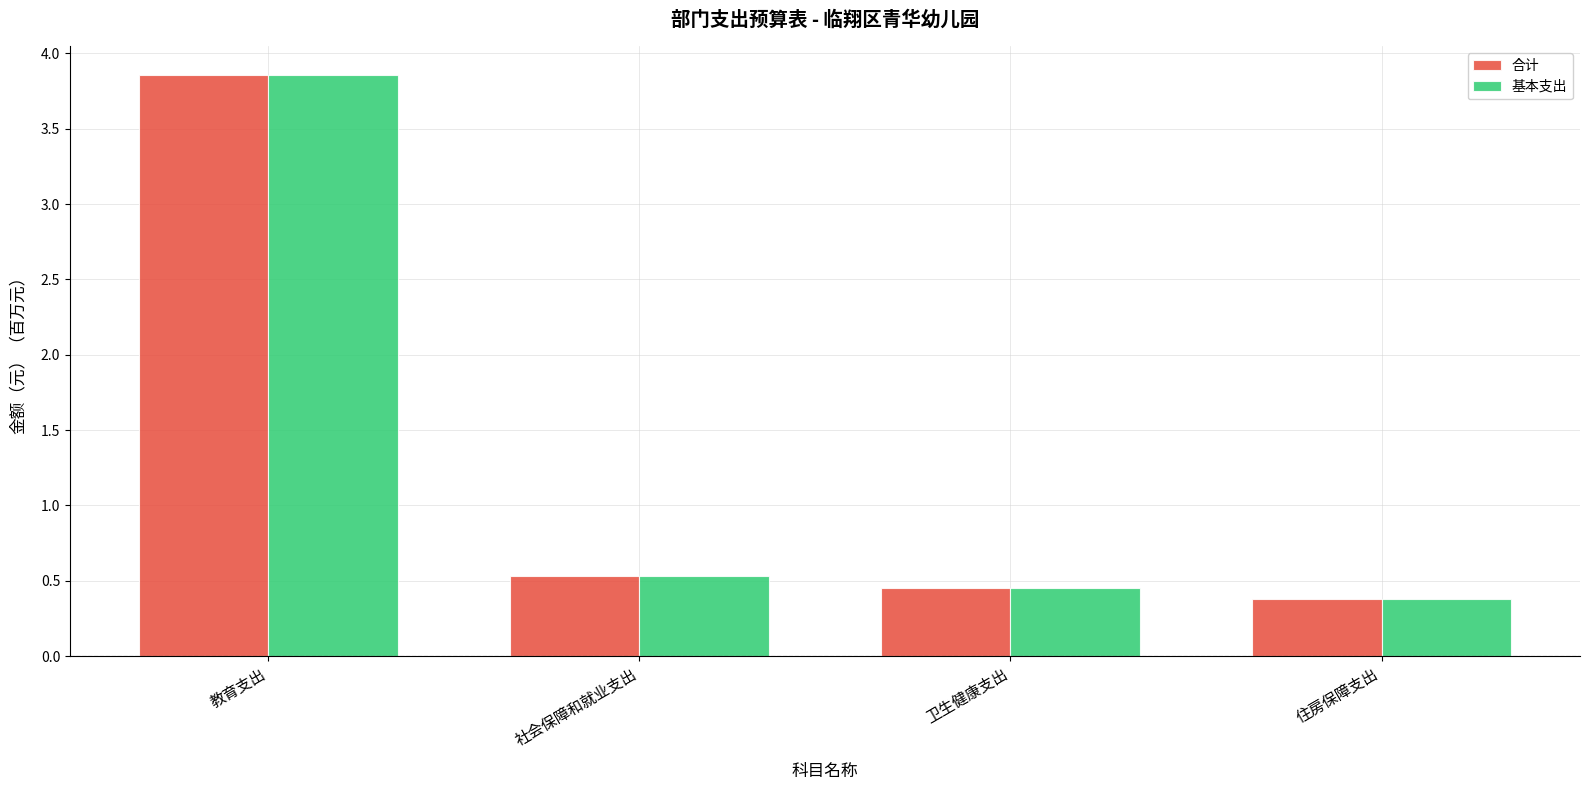

What is the difference between the maximum and minimum values in the 基本支出 series?

3.5